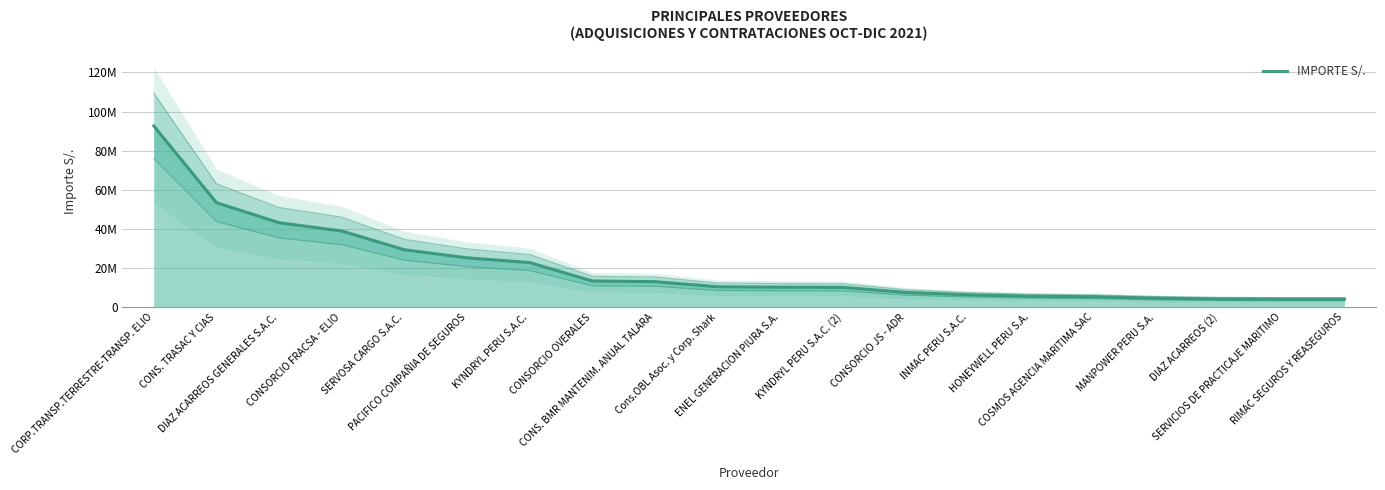

Between PACIFICO COMPAÑIA DE SEGUROS and CONS. BMR MANTENIM. ANUAL TALARA, which is larger?

PACIFICO COMPAÑIA DE SEGUROS